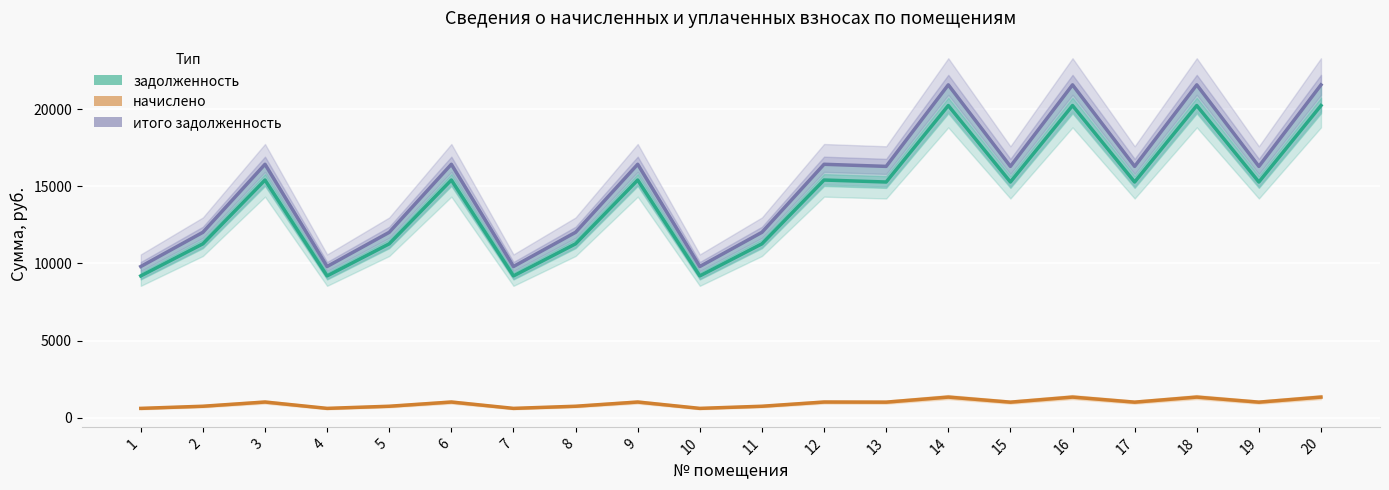

What is the maximum value shown in the chart?

21576.2